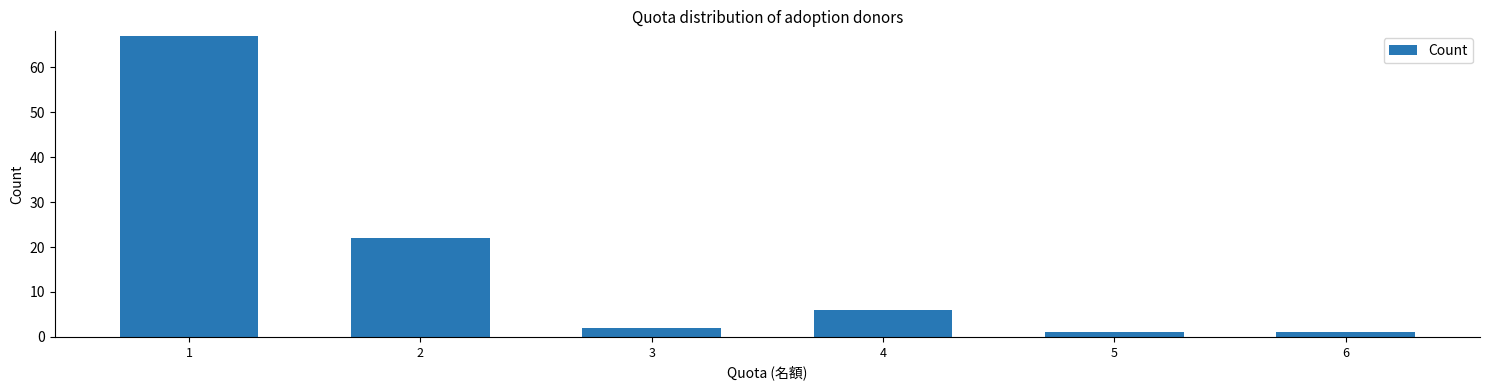

What is the greatest value displayed?

67